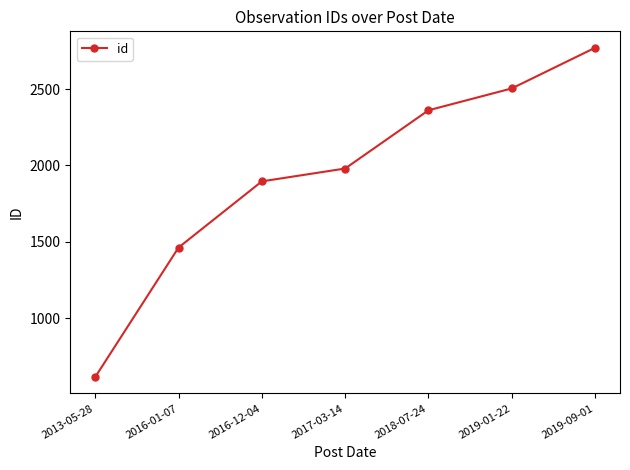

Where is the data nearest to the value 1693?

2016-12-04